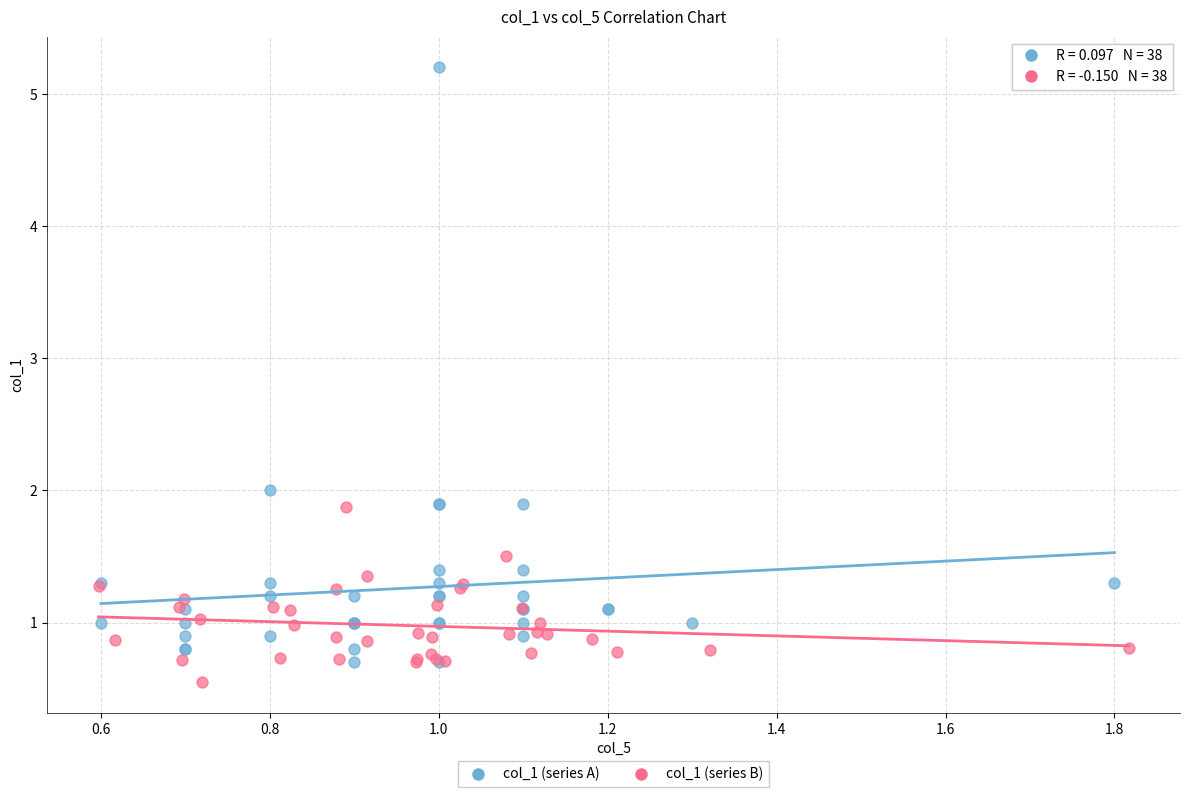

Which series contains the highest Y value?

col_1 (series A)